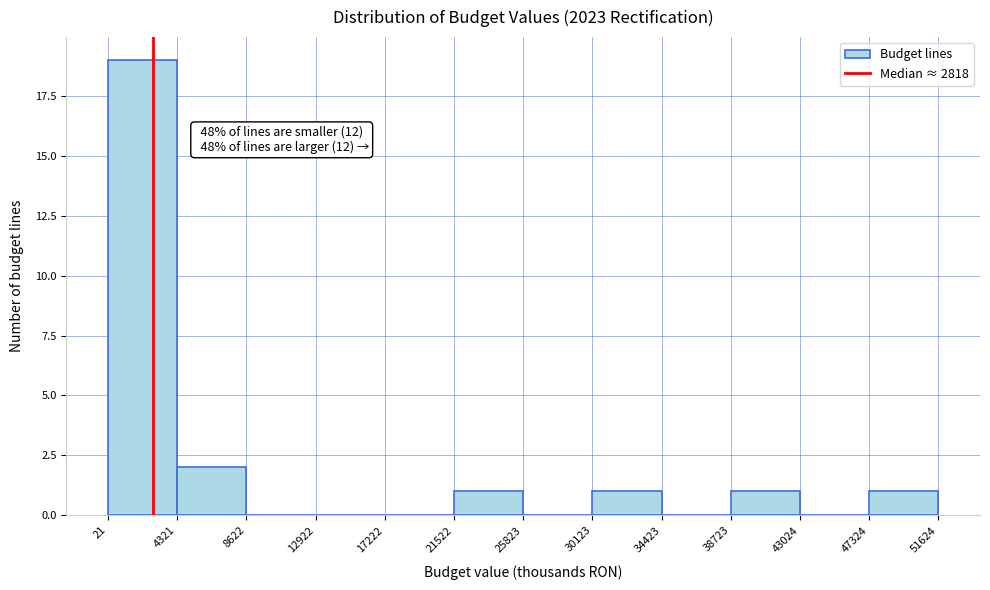

Which range on the x-axis has the tallest bar?

21 to 4321